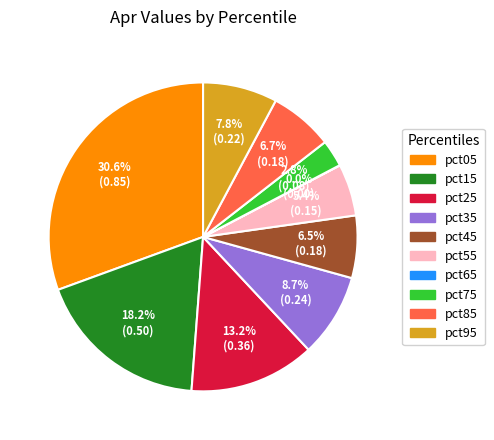

What is the largest slice in the pie chart?

pct05